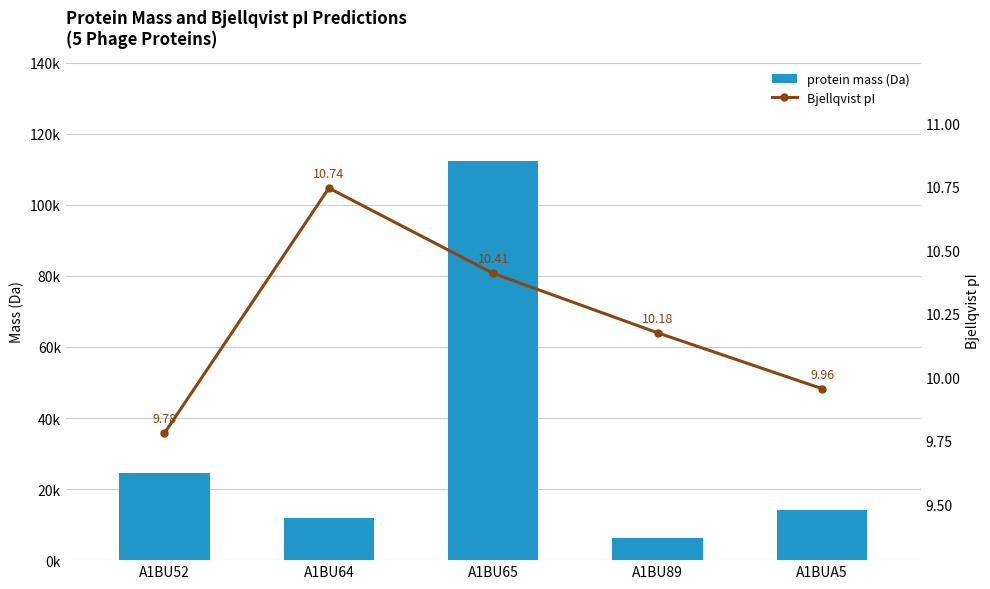

What is the difference between the second highest and minimum values in the Bjellqvist pI series?

0.6